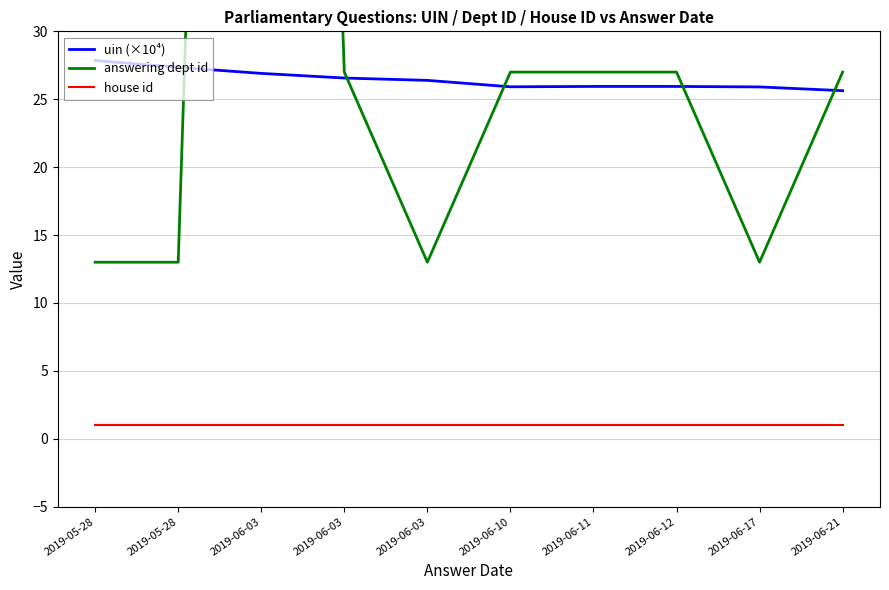

What is the difference between the second highest and second lowest values in the answering dept id series?

14.0